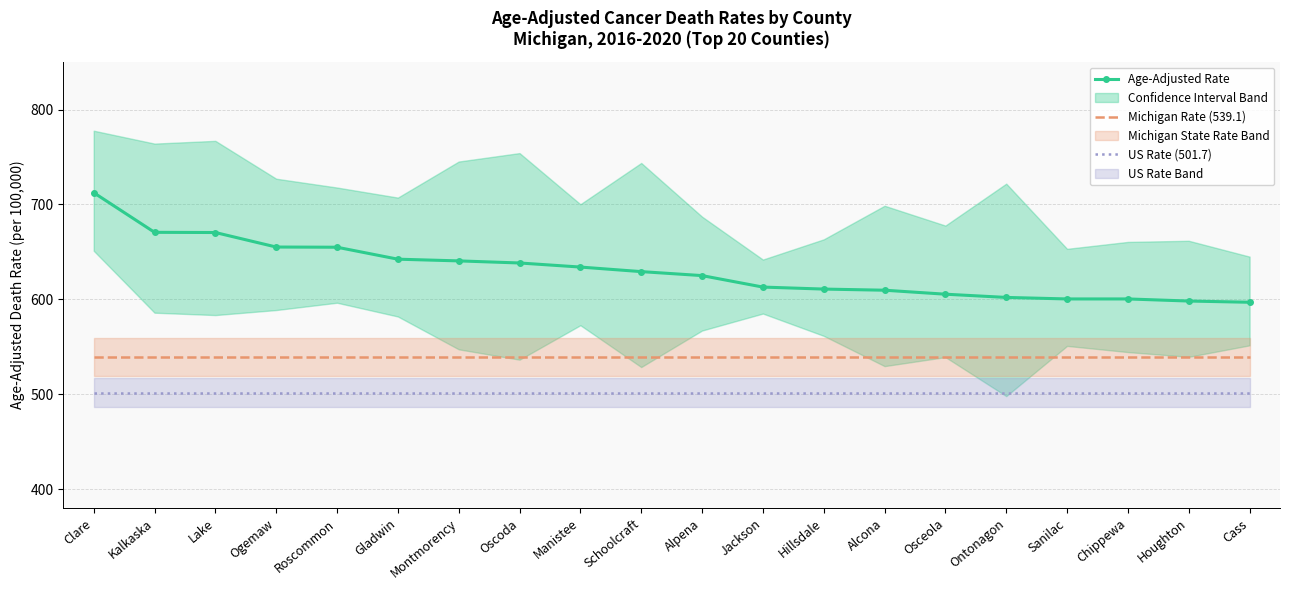

Reading left to right, transcribe all the data shown in this chart.

Age-Adjusted Rate: Clare=712.4	Kalkaska=670.6	Lake=670.4	Ogemaw=655.1	Roscommon=654.9	Gladwin=642.3	Montmorency=640.5	Oscoda=638.3	Manistee=634.0	Schoolcraft=629.2	Alpena=625.0	Jackson=612.9	Hillsdale=610.8	Alcona=609.6	Osceola=605.4	Ontonagon=602.0	Sanilac=600.4	Chippewa=600.4	Houghton=598.2	Cass=596.9
Michigan Rate (539.1): Clare=539.1	Kalkaska=539.1	Lake=539.1	Ogemaw=539.1	Roscommon=539.1	Gladwin=539.1	Montmorency=539.1	Oscoda=539.1	Manistee=539.1	Schoolcraft=539.1	Alpena=539.1	Jackson=539.1	Hillsdale=539.1	Alcona=539.1	Osceola=539.1	Ontonagon=539.1	Sanilac=539.1	Chippewa=539.1	Houghton=539.1	Cass=539.1
US Rate (501.7): Clare=501.7	Kalkaska=501.7	Lake=501.7	Ogemaw=501.7	Roscommon=501.7	Gladwin=501.7	Montmorency=501.7	Oscoda=501.7	Manistee=501.7	Schoolcraft=501.7	Alpena=501.7	Jackson=501.7	Hillsdale=501.7	Alcona=501.7	Osceola=501.7	Ontonagon=501.7	Sanilac=501.7	Chippewa=501.7	Houghton=501.7	Cass=501.7